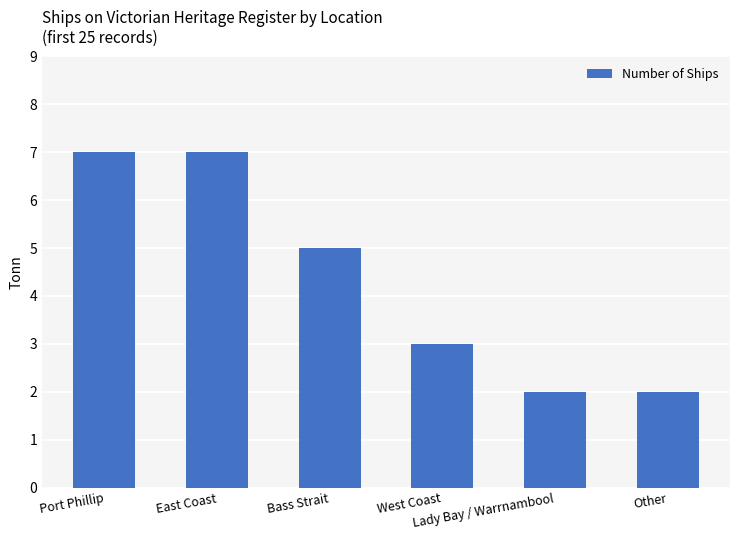

What is the smallest value displayed?

2